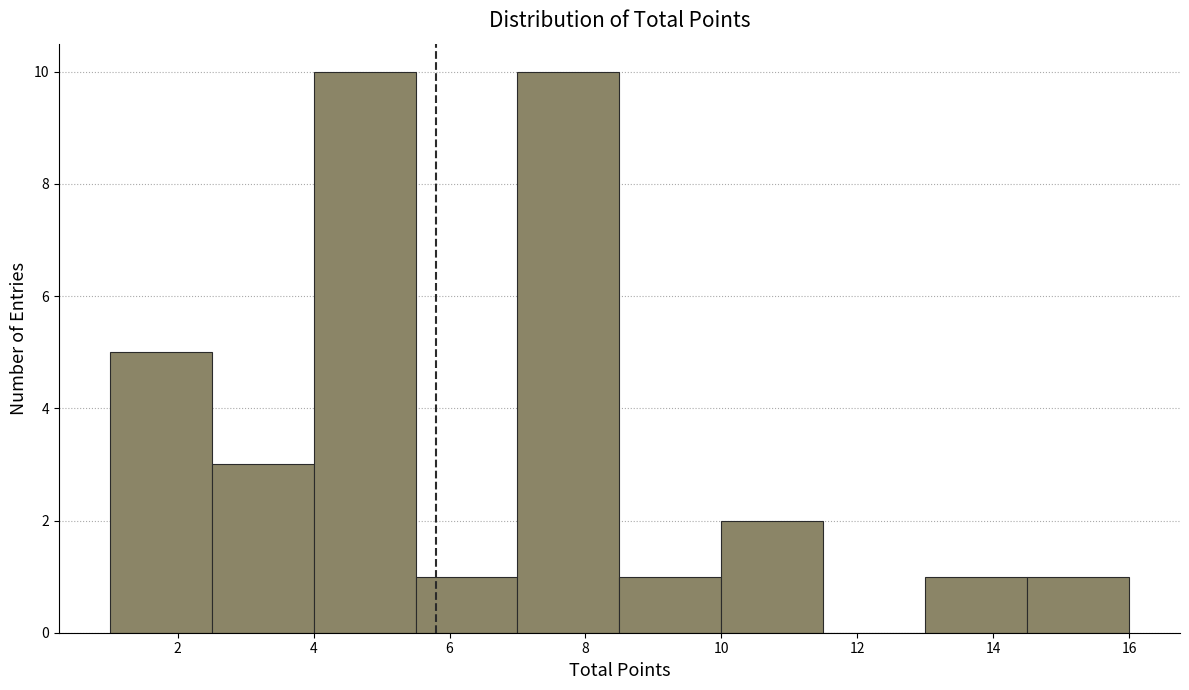

How tall is the bar that spans 14.5 to 16.0 on the x-axis? Neither the bar edges nor the heights are printed on the chart, so give them approximately, as read against the axes.

1